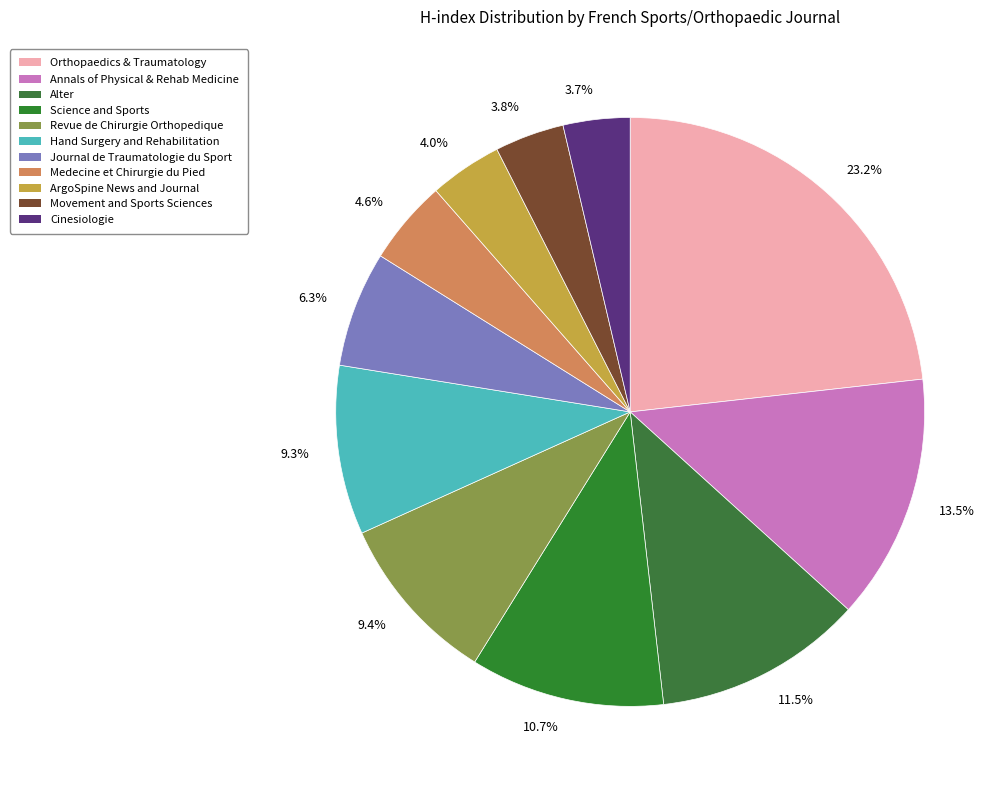

Is there a majority slice in this chart?

No